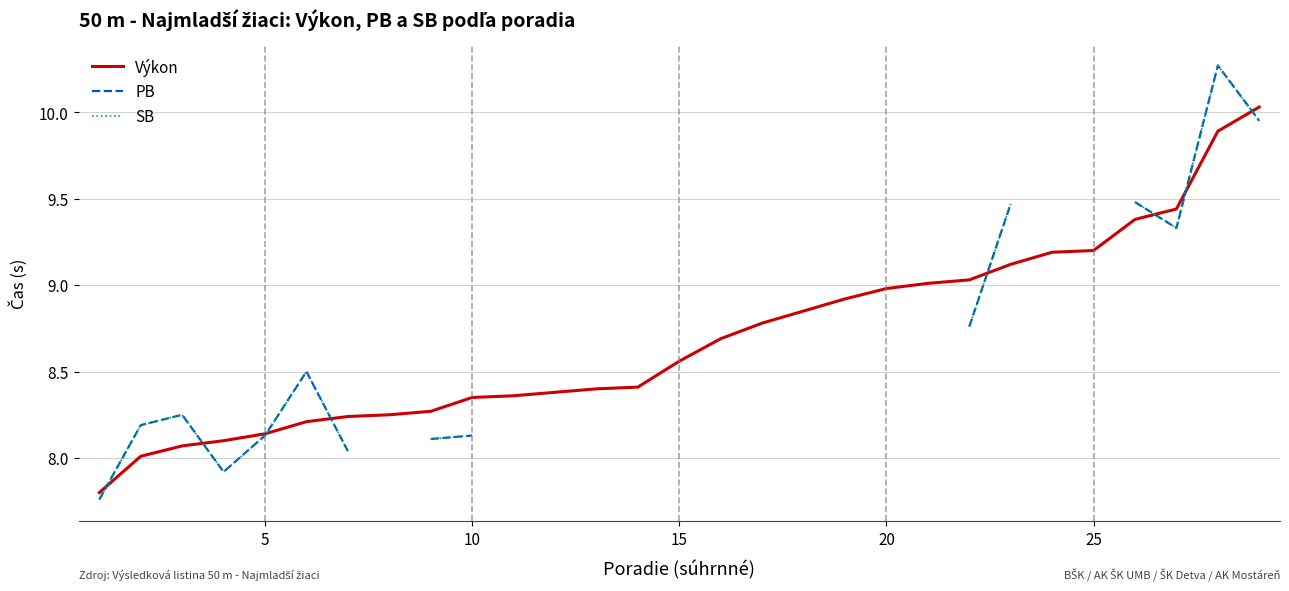

Does the chart display data point markers on the line(s)?

No